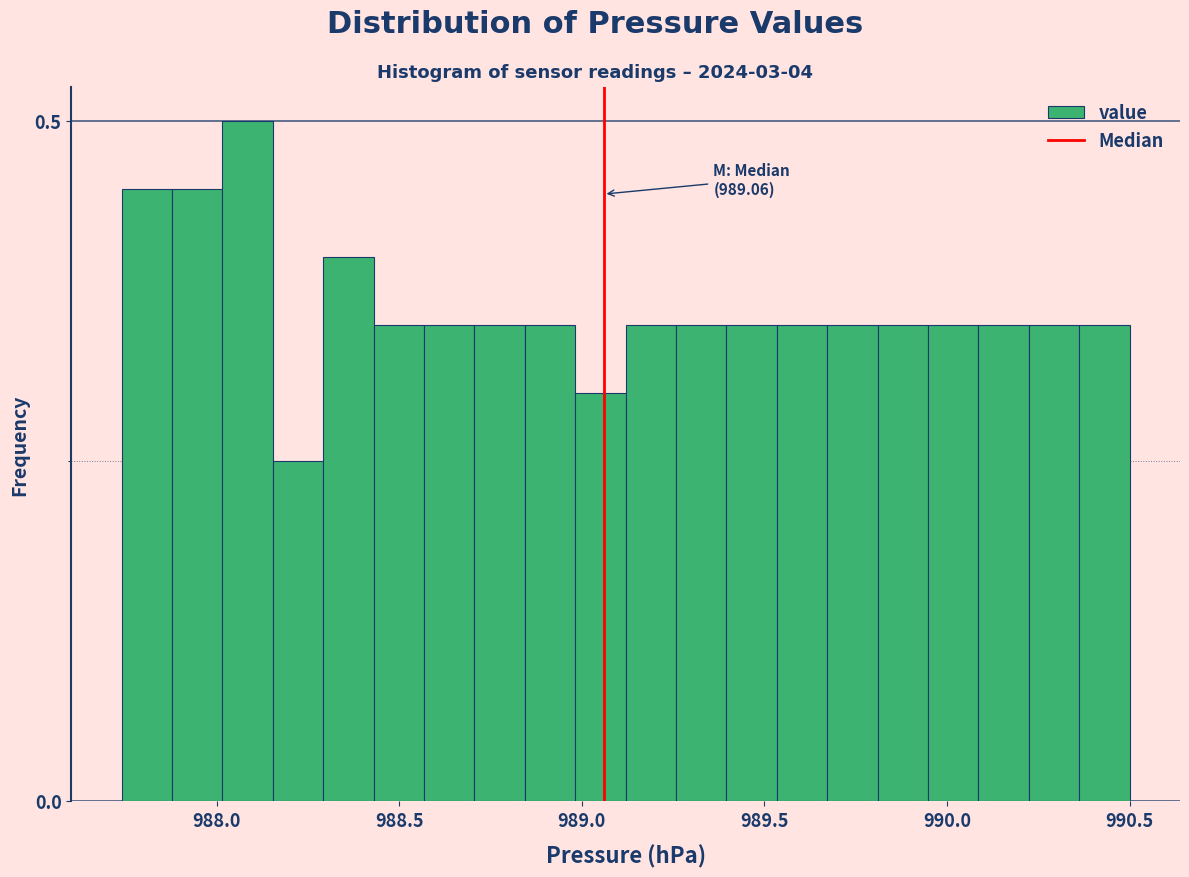

Around what value on the x-axis is the tallest bar? Give the approximate position of its centre, as read against the axis.

988.10